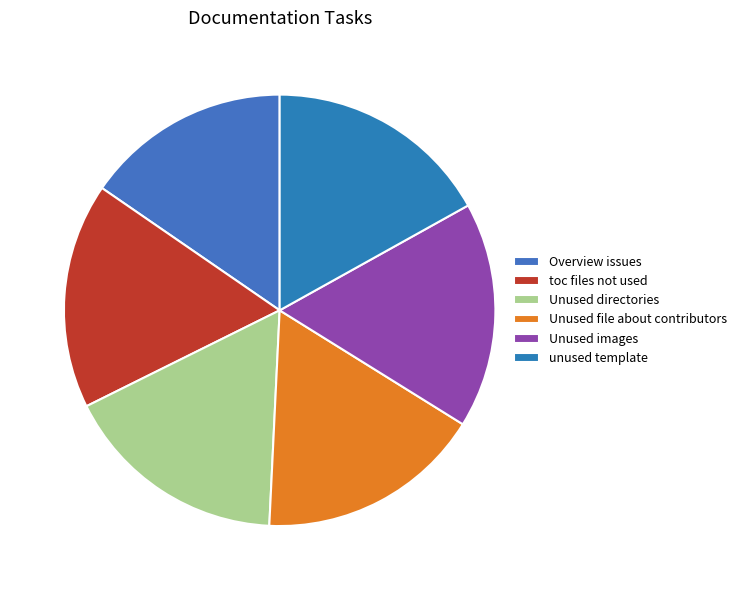

How many segments does this pie chart have?

6